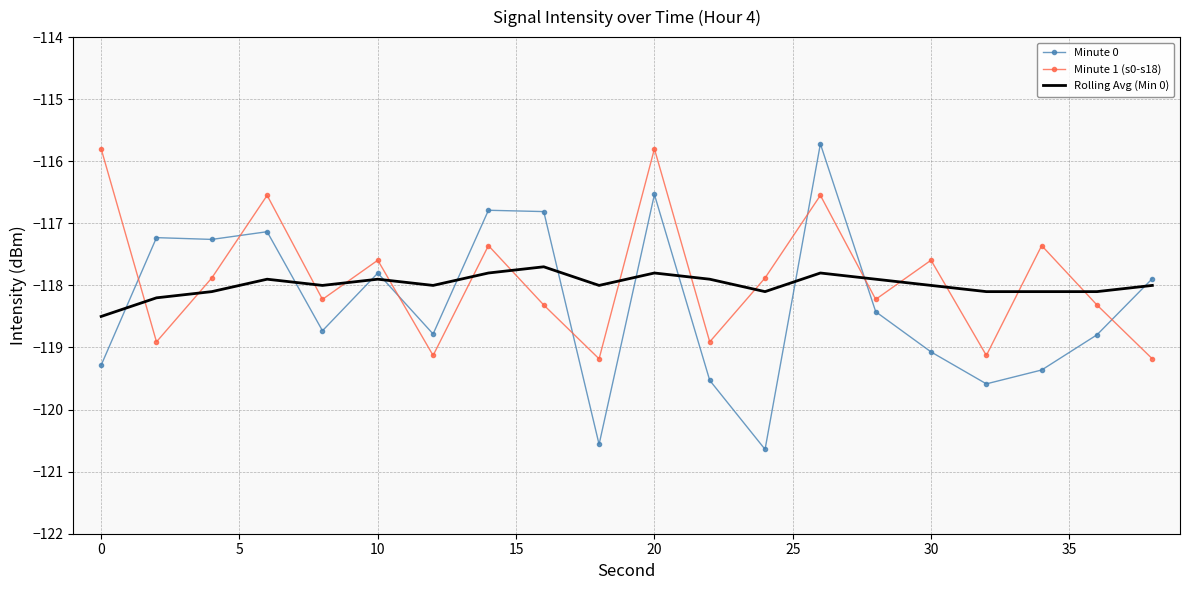

True or false: Minute 0 and Rolling Avg (Min 0) intersect in this chart.

True